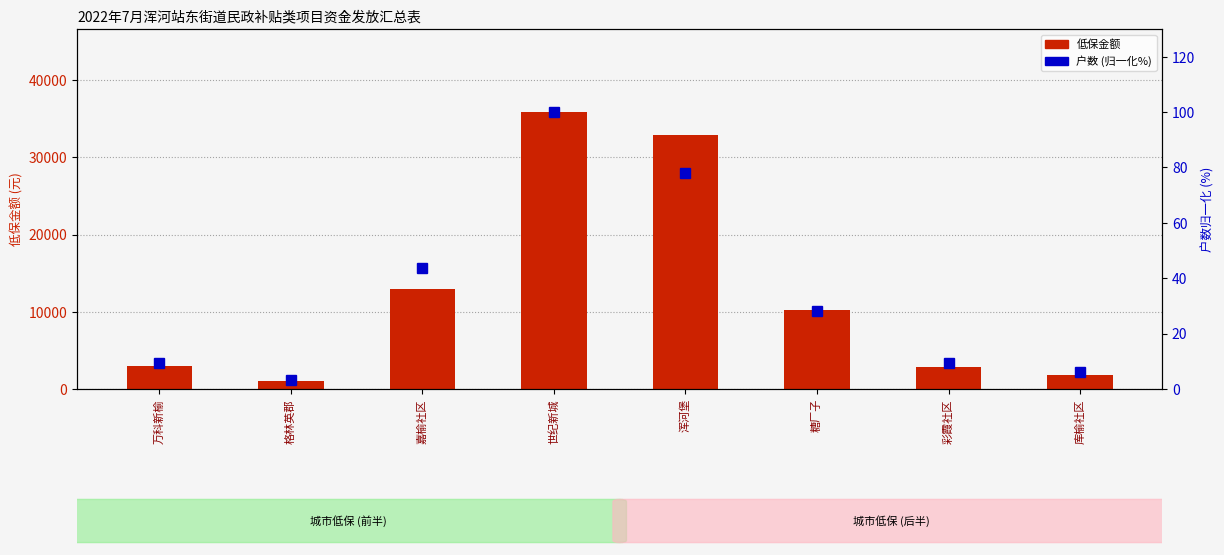

At which label is 户数 (百分位) closest to 51?

嘉榆社区